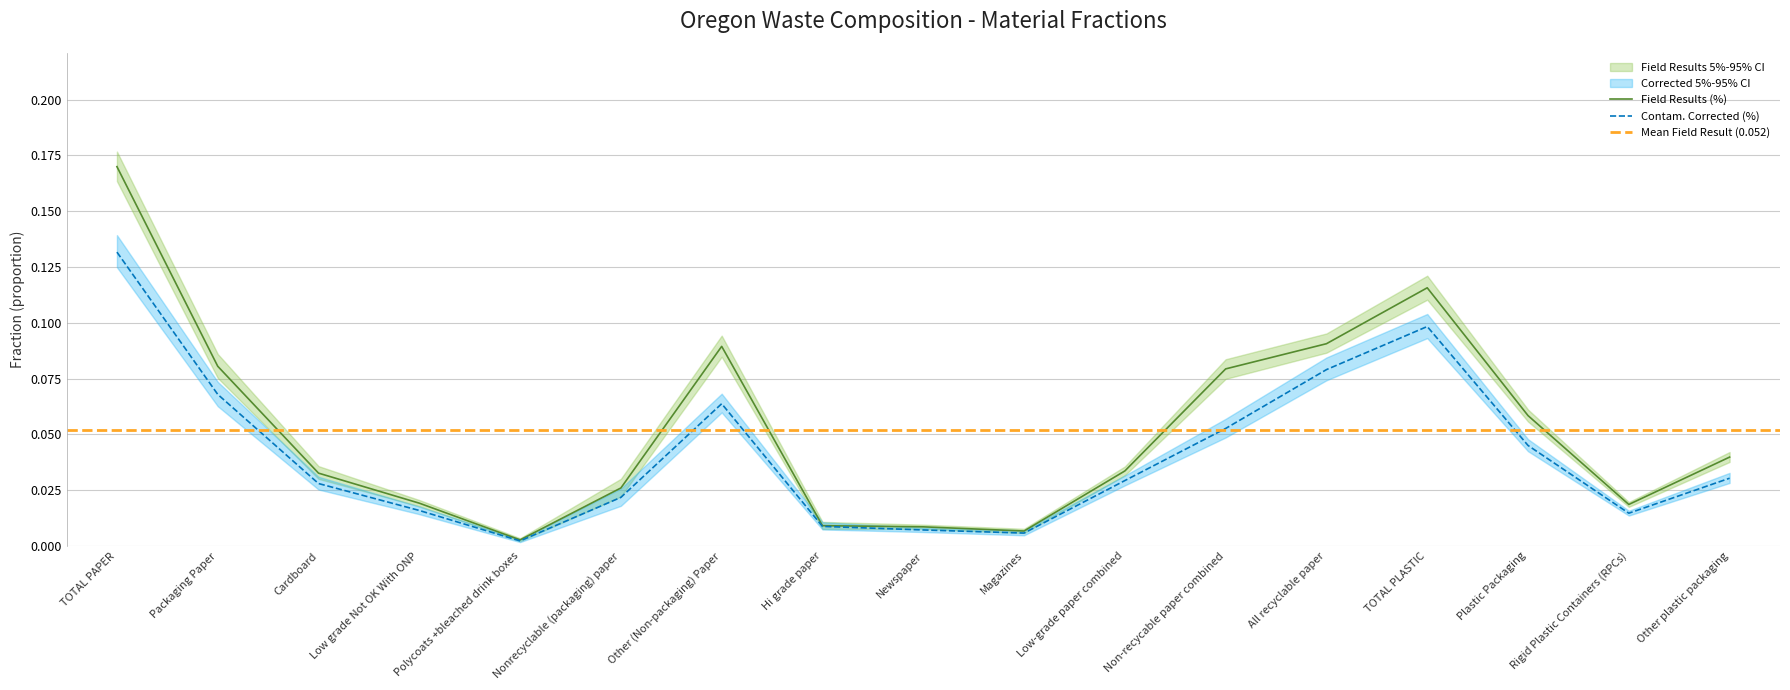

Is the value of Corrected Low 5% at Hi grade paper greater than the value of Field High 5% at Nonrecyclable (packaging) paper?

No